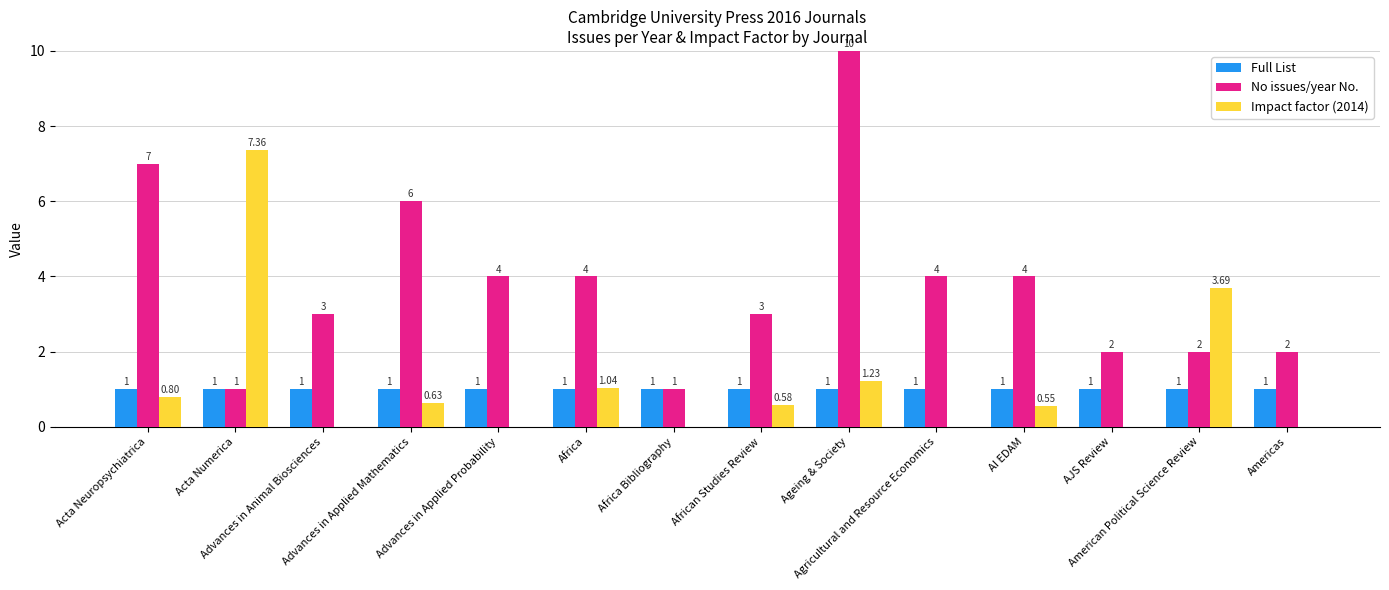

What is the sum of all No issues/year No. values?

53.0